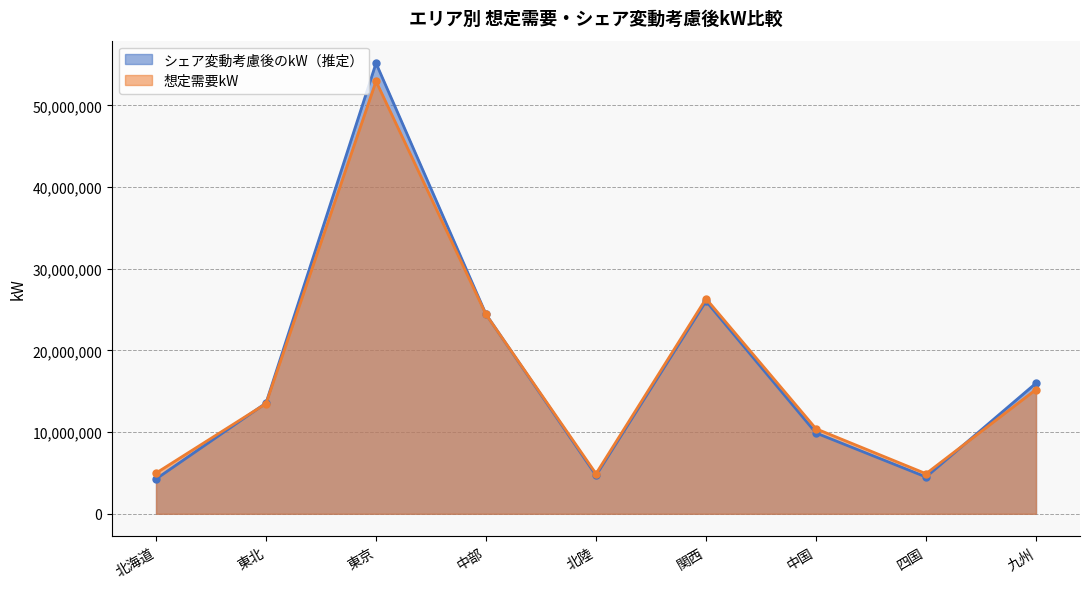

Read the シェア変動考慮後のkW（推定） value at 中国.

9895252